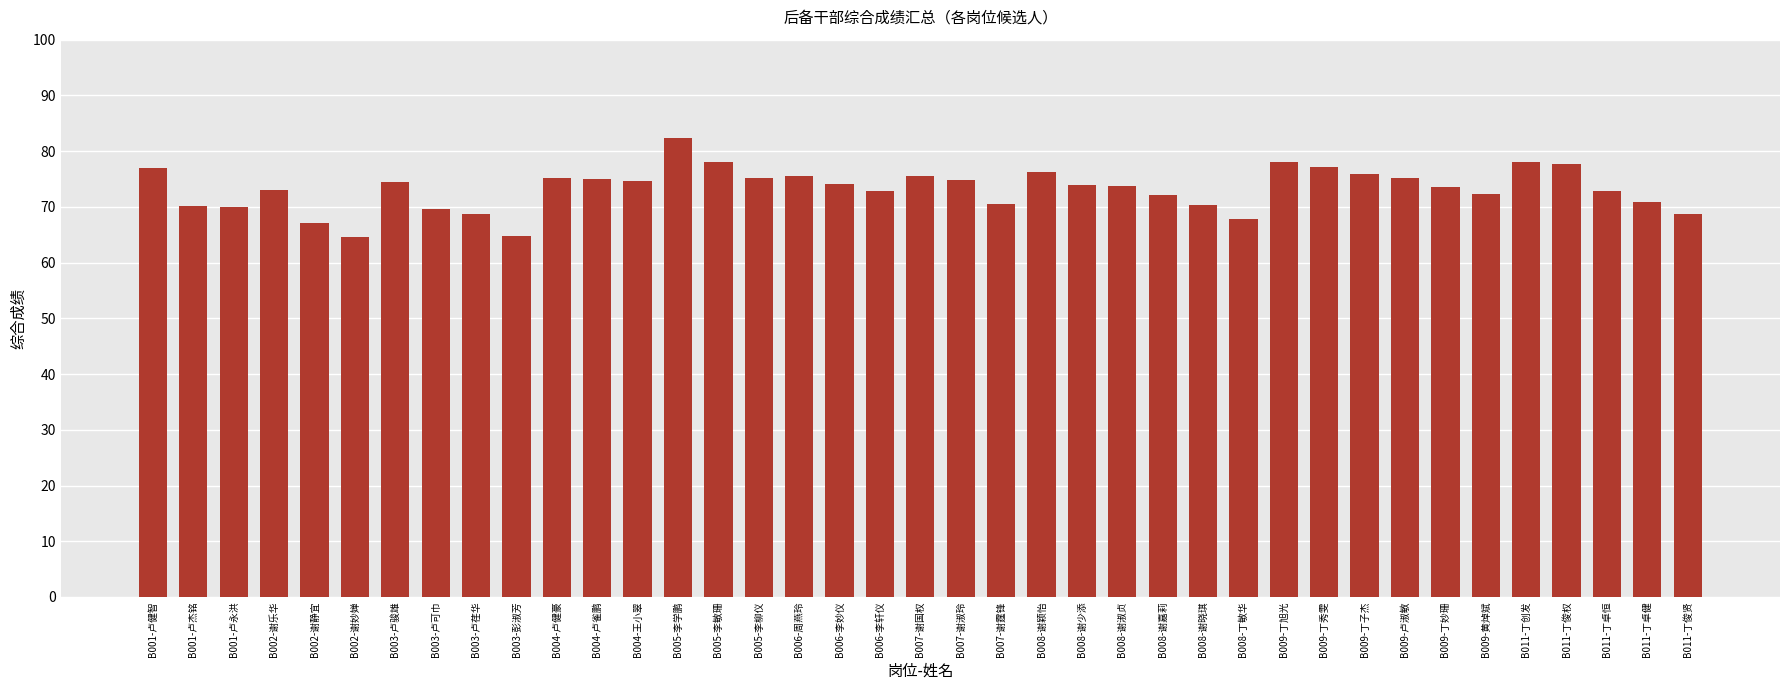

What is the change in value from B001-卢杰铭 to B009-卢淑敏?

+5.2